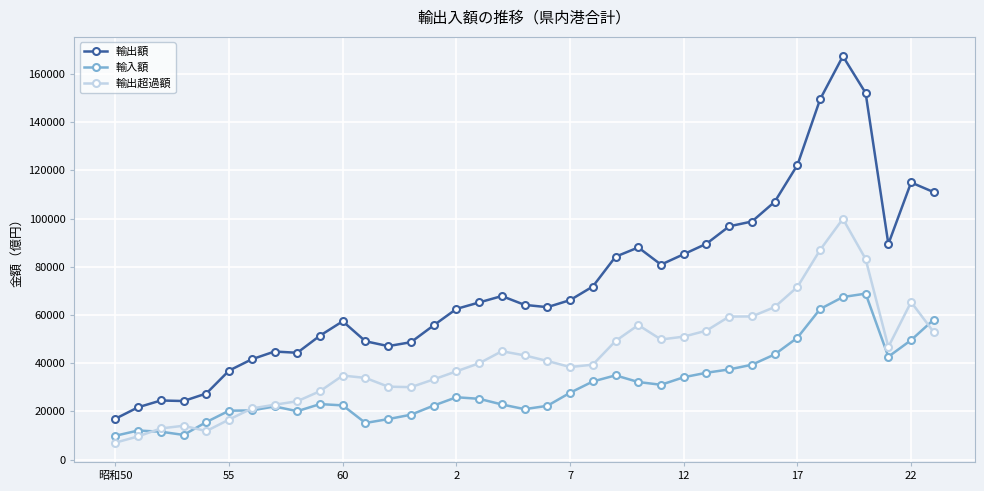

Which series has the largest range (max minus min)?

輸出額